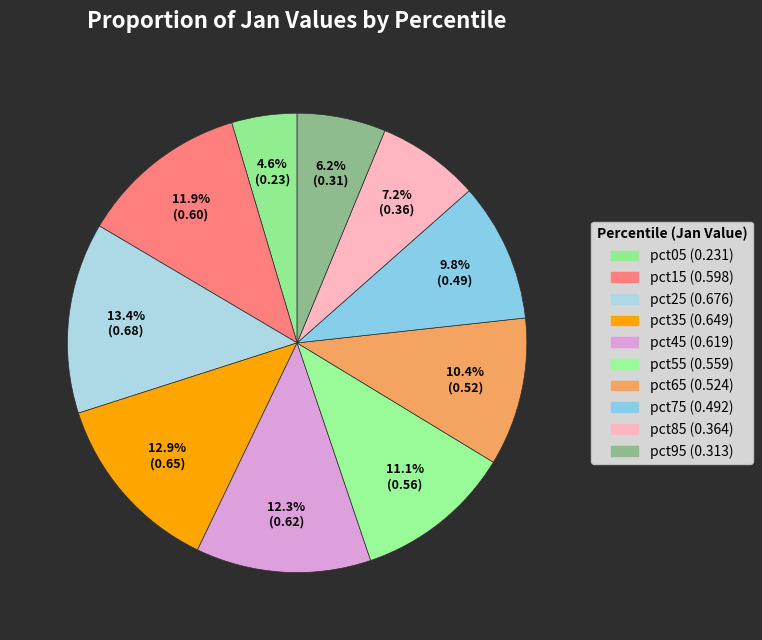

To the nearest percent, what portion does pct85 represent?

7%